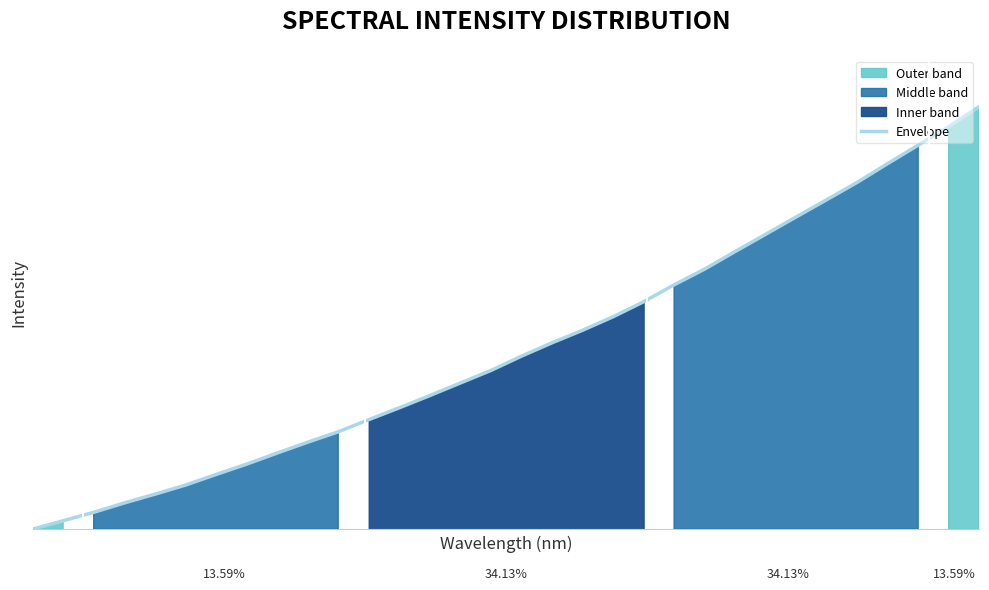

What is the value of the 4th point from the left?

0.1